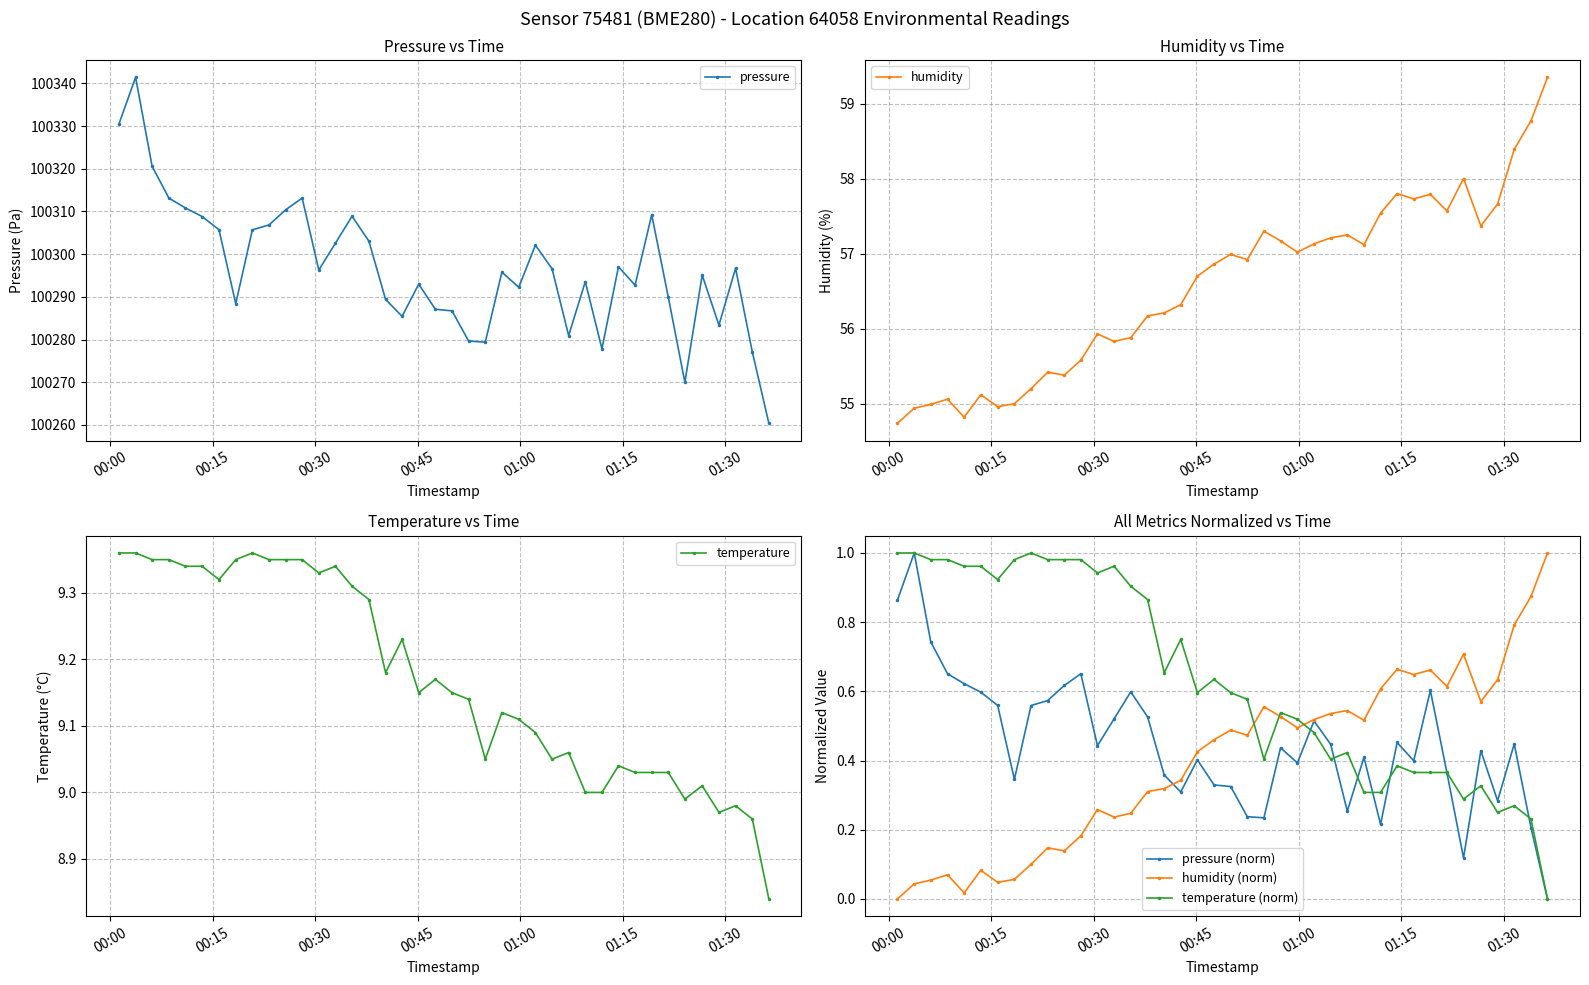

What is the value of the humidity (norm) point at the 12th from the left?

0.2